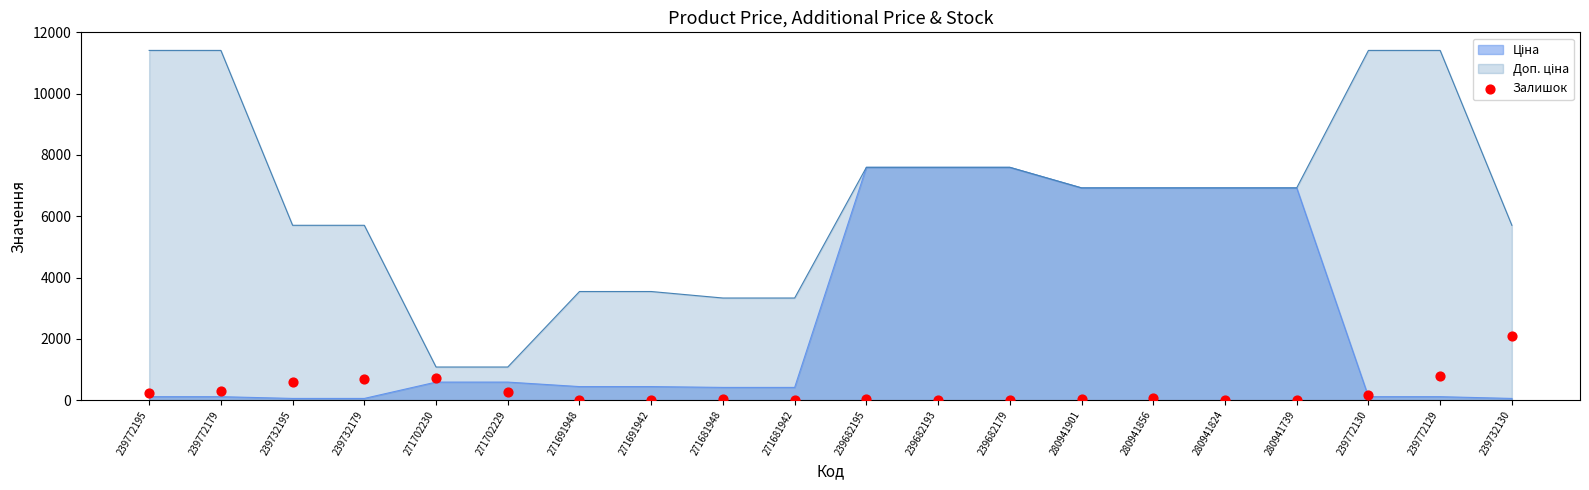

Which has a higher value, 239682195 or 280941824?

239682195